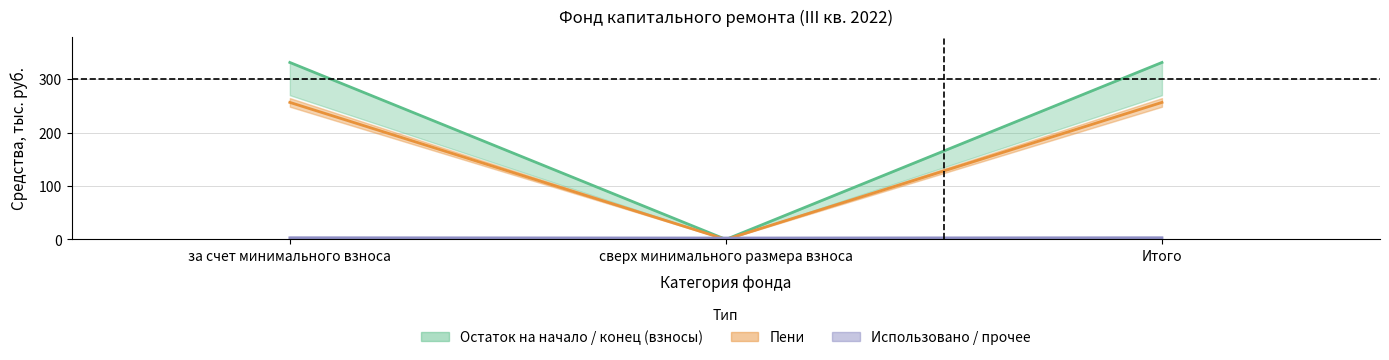

What is the sum of the Поступило взносов values at сверх минимального размера взноса and Итого?

331.4